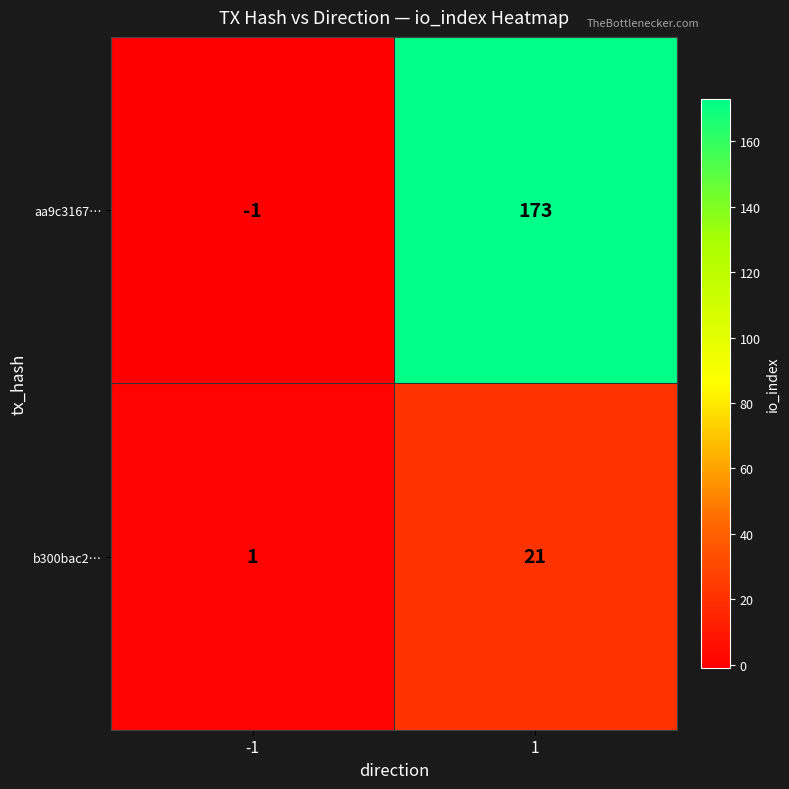

Between -1 and 1, which series saw the biggest shift?

aa9c3167…